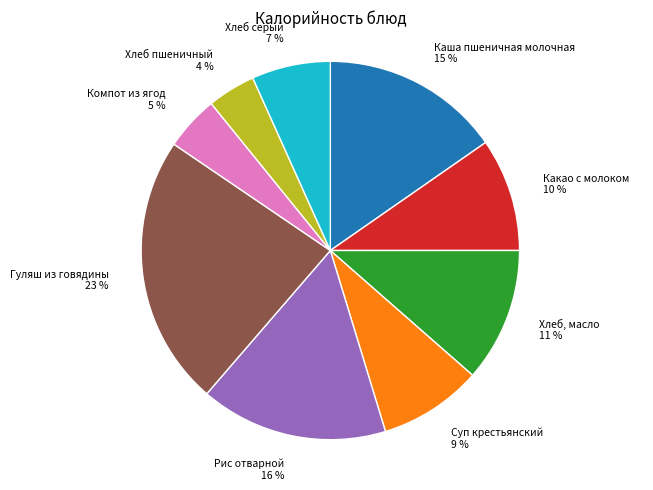

Rank the categories by value from highest to lowest.

Гуляш из говядины, Рис отварной, Каша пшеничная молочная, Хлеб, масло, Какао с молоком, Суп крестьянский, Хлеб серый, Компот из ягод, Хлеб пшеничный